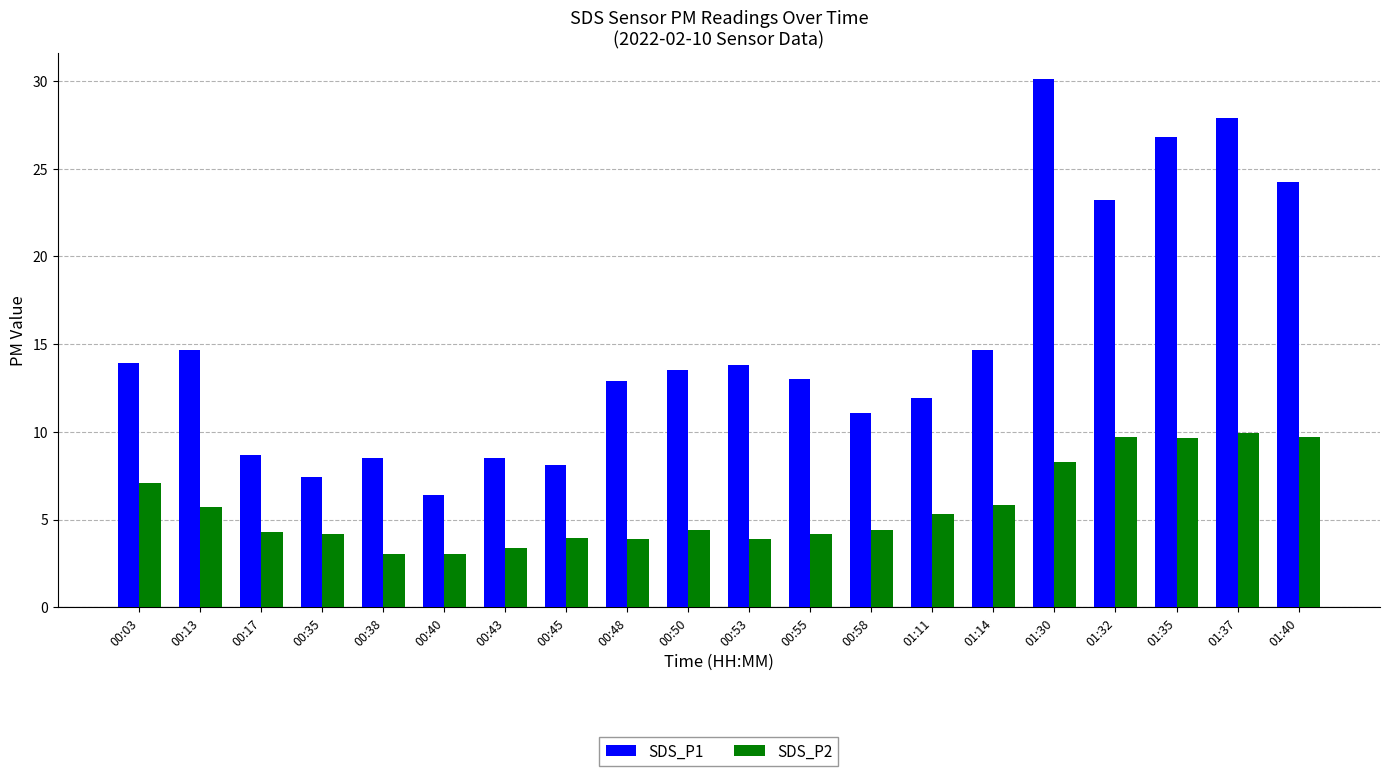

How many bars are there in each group?

2